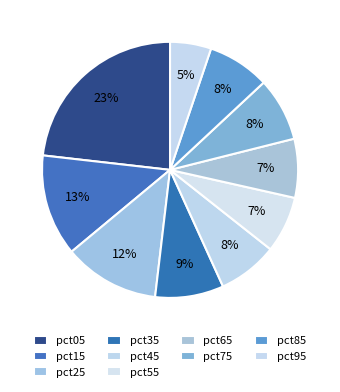

How many slices are in this pie chart?

10